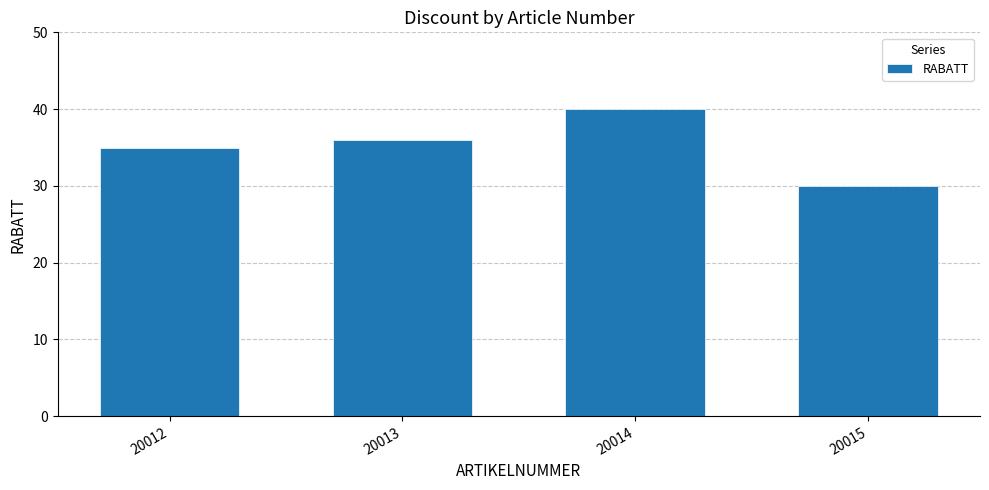

List the labels in order of value, largest first.

20014, 20013, 20012, 20015